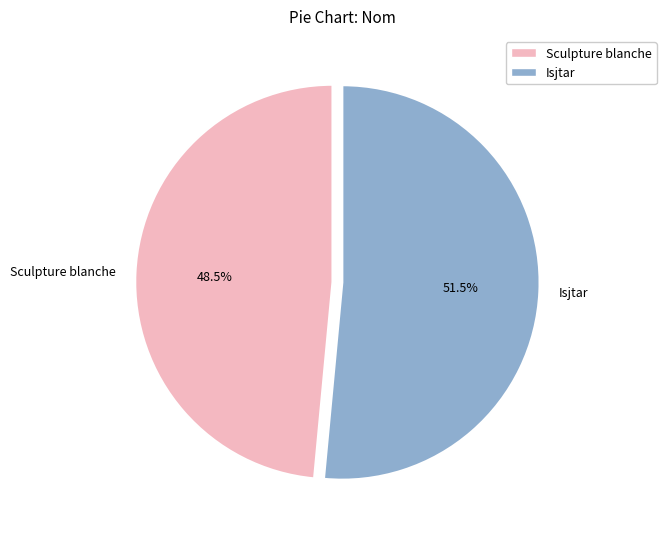

How many segments does this pie chart have?

2